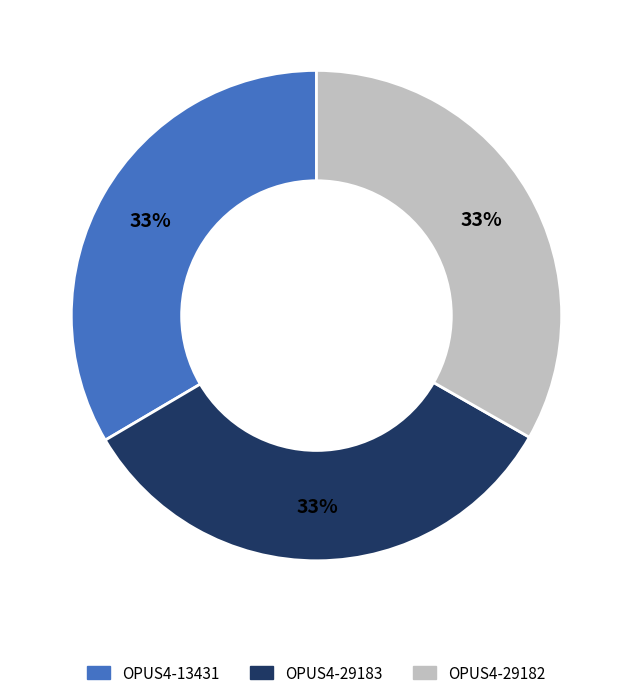

What percentage is the OPUS4-29183 slice, to the nearest percent?

33%